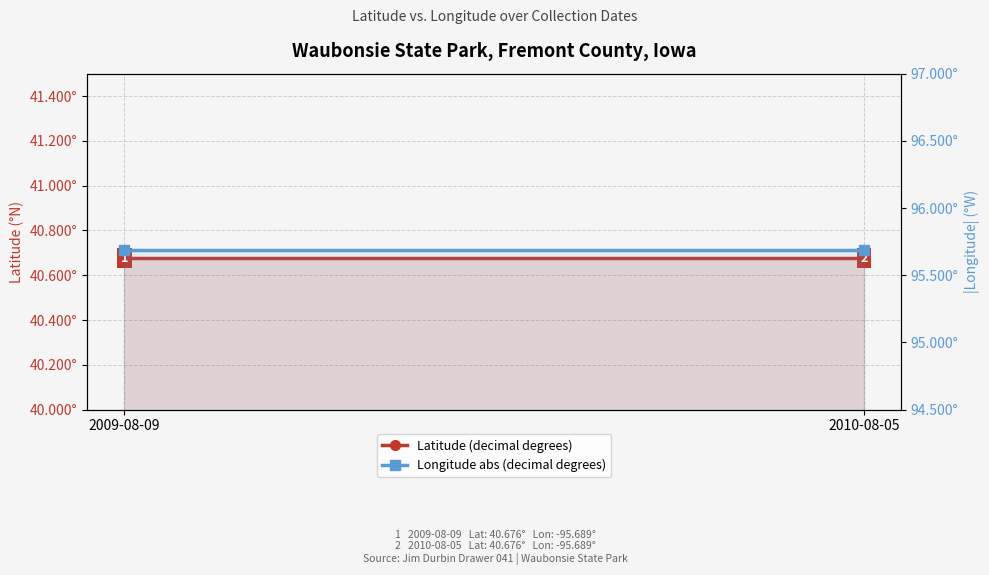

At which label does Longitude abs (decimal degrees) reach its minimum?

2009-08-09